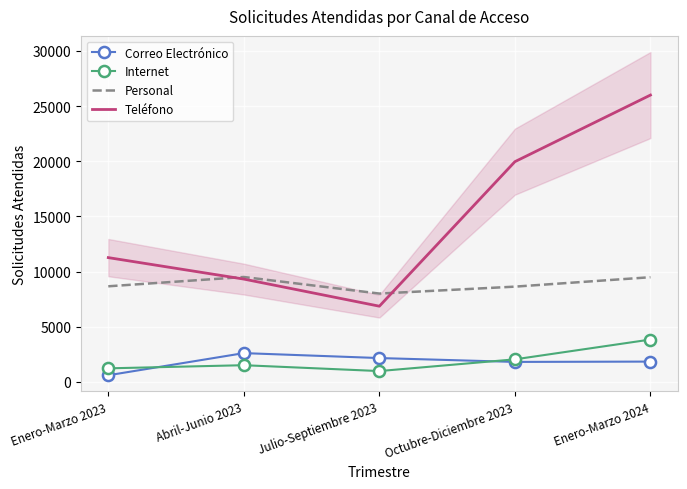

What is the average value of the Internet series?

1916